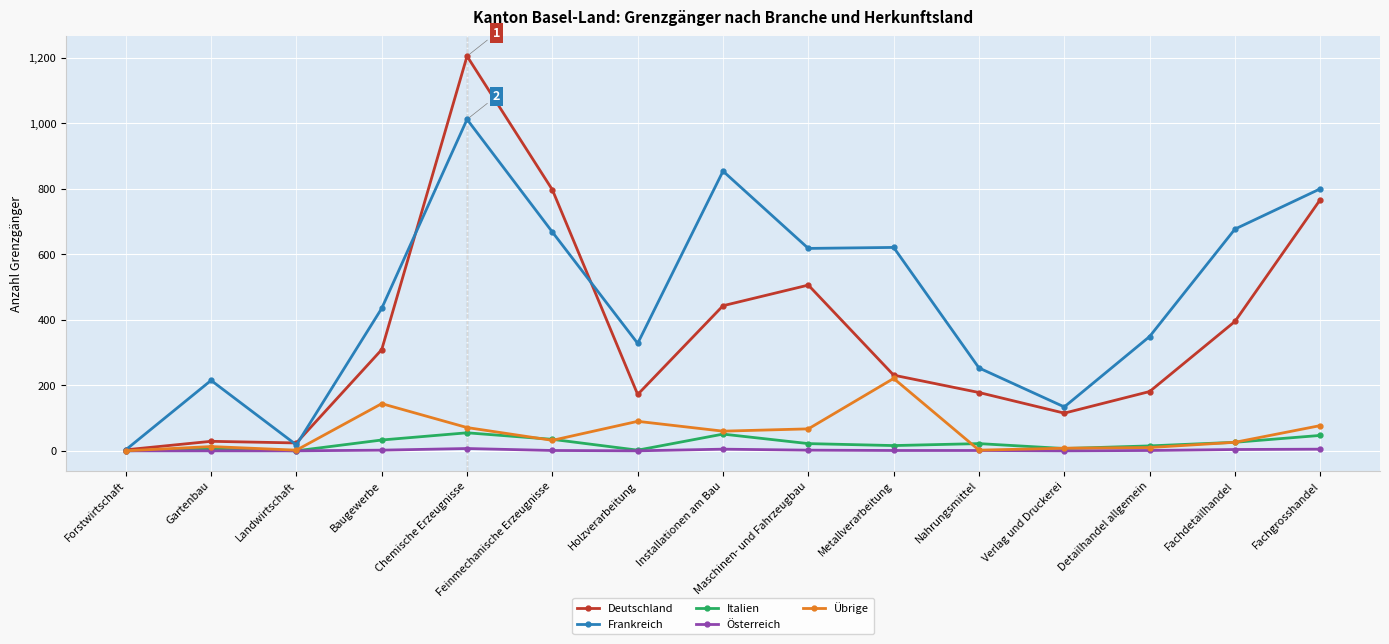

Which series has the largest total across all categories?

Frankreich